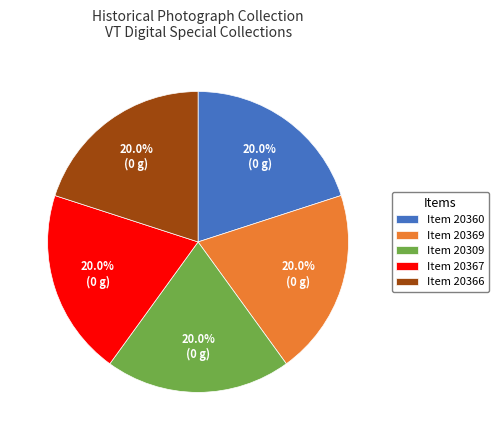

What percentage is NOT represented by Item 20309?

80.0%